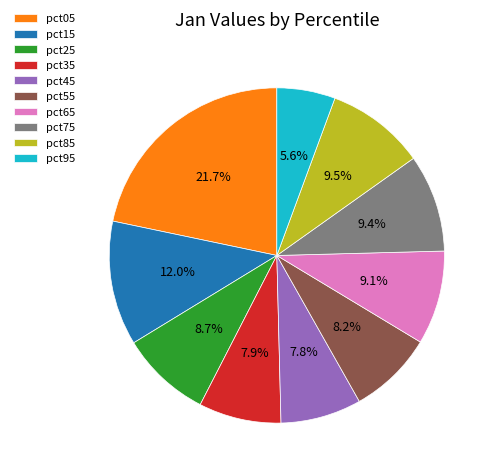

What is the total percentage of pct75 and pct95?

15.0%